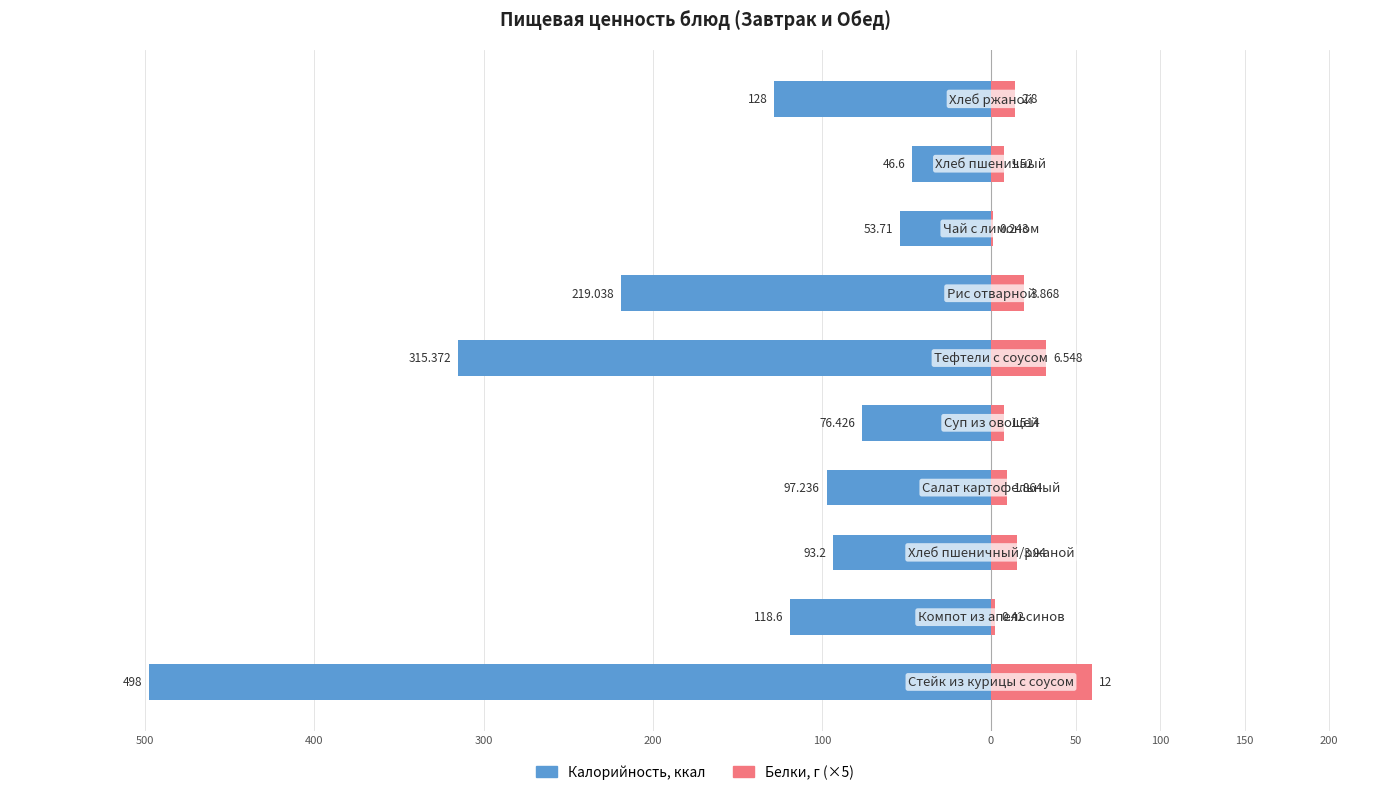

How many groups of bars are there?

10